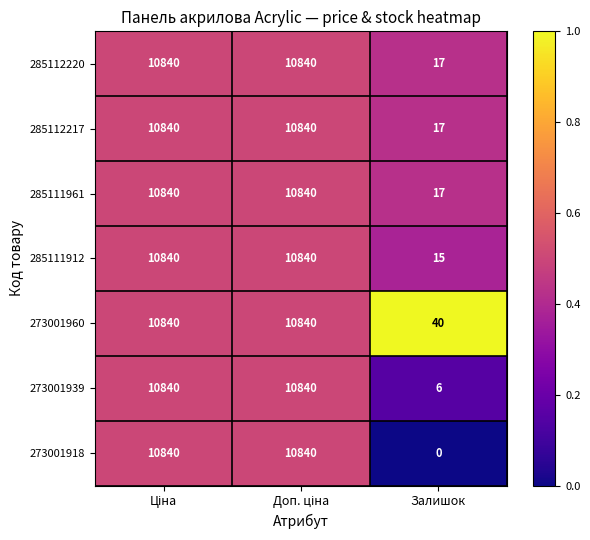

Count the 285111961 values in the range 17 to 10840.

3